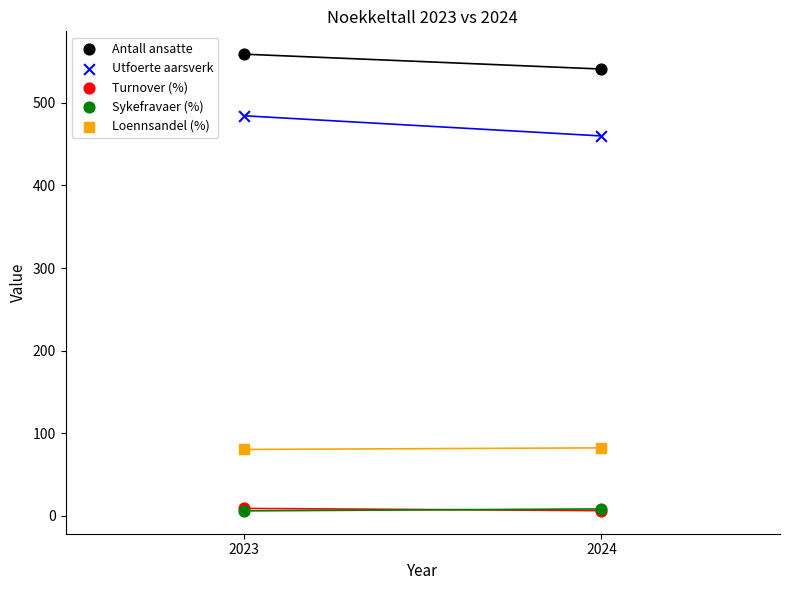

Which series has the largest Y range (max minus min)?

Utfoerte aarsverk